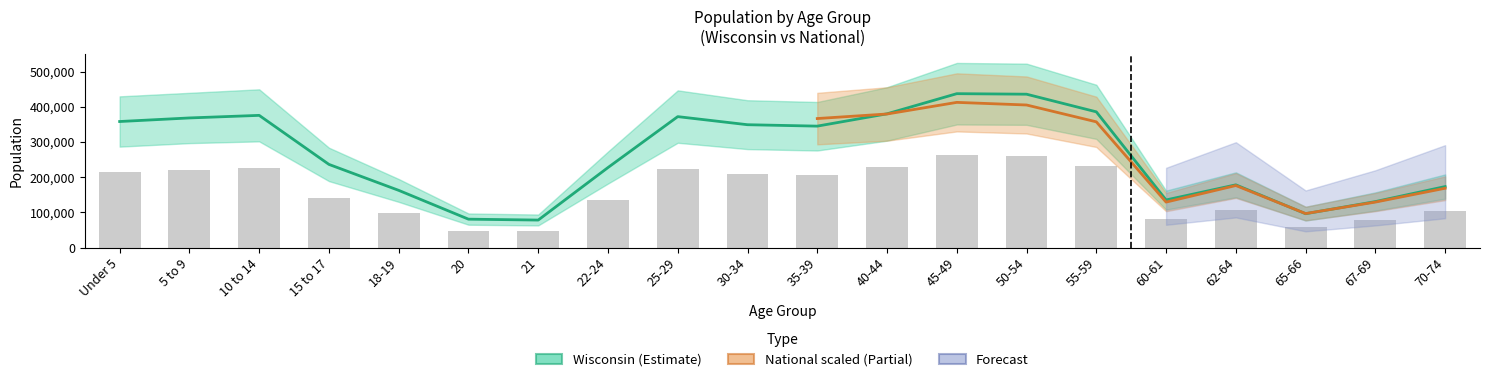

What is the label of the 20th bar from the right?

Under 5